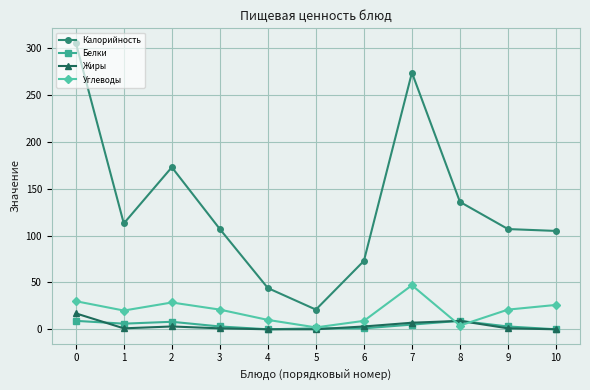

How many values in the Калорийность series are below 107?

4